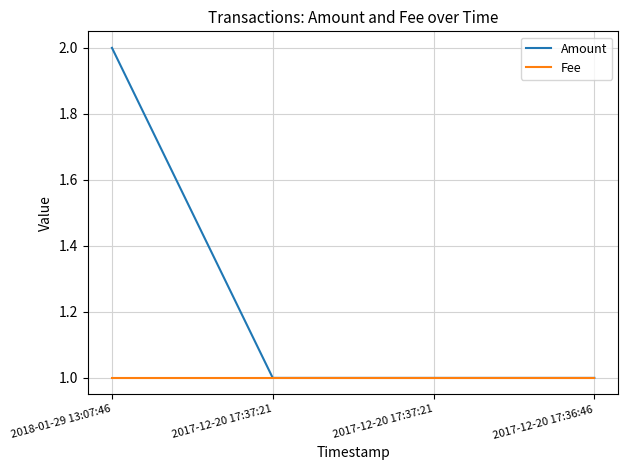

At which category is the sum across all series the highest?

2018-01-29 13:07:46